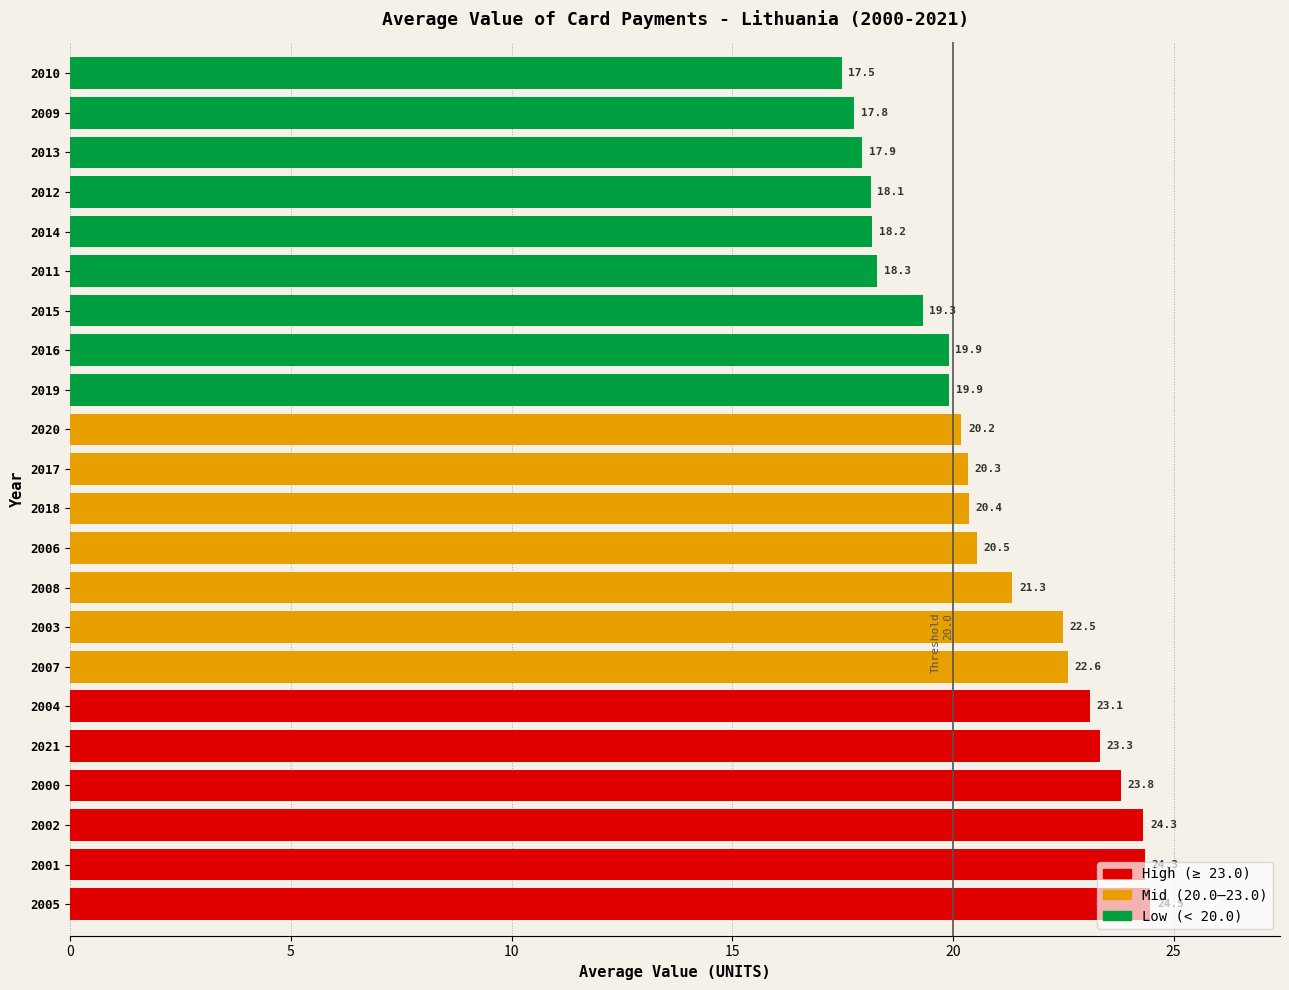

What is the maximum value shown in the chart?

24.5